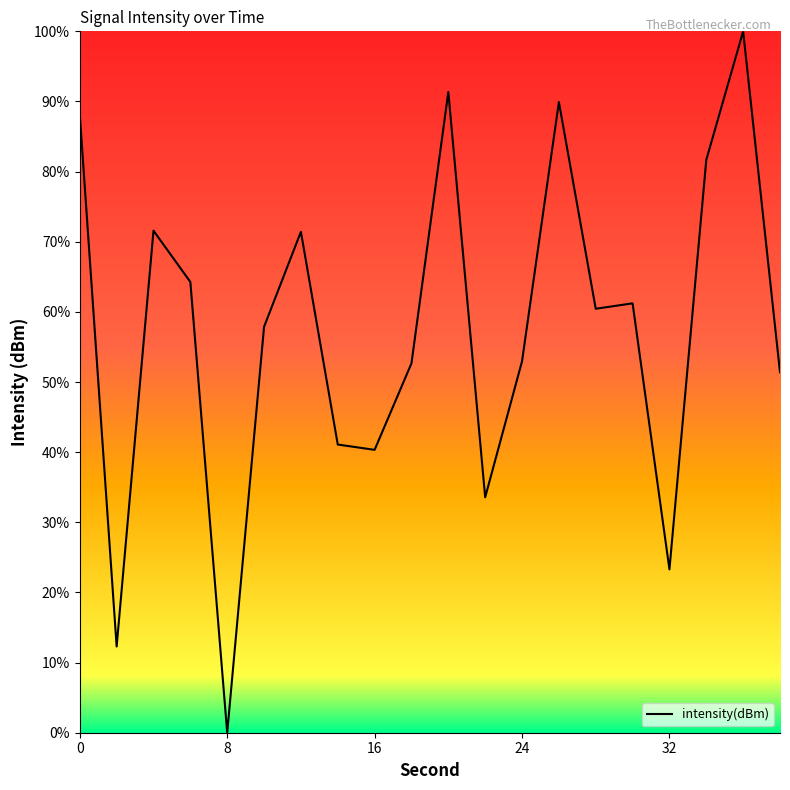

What is the sum of all values?

1145.4